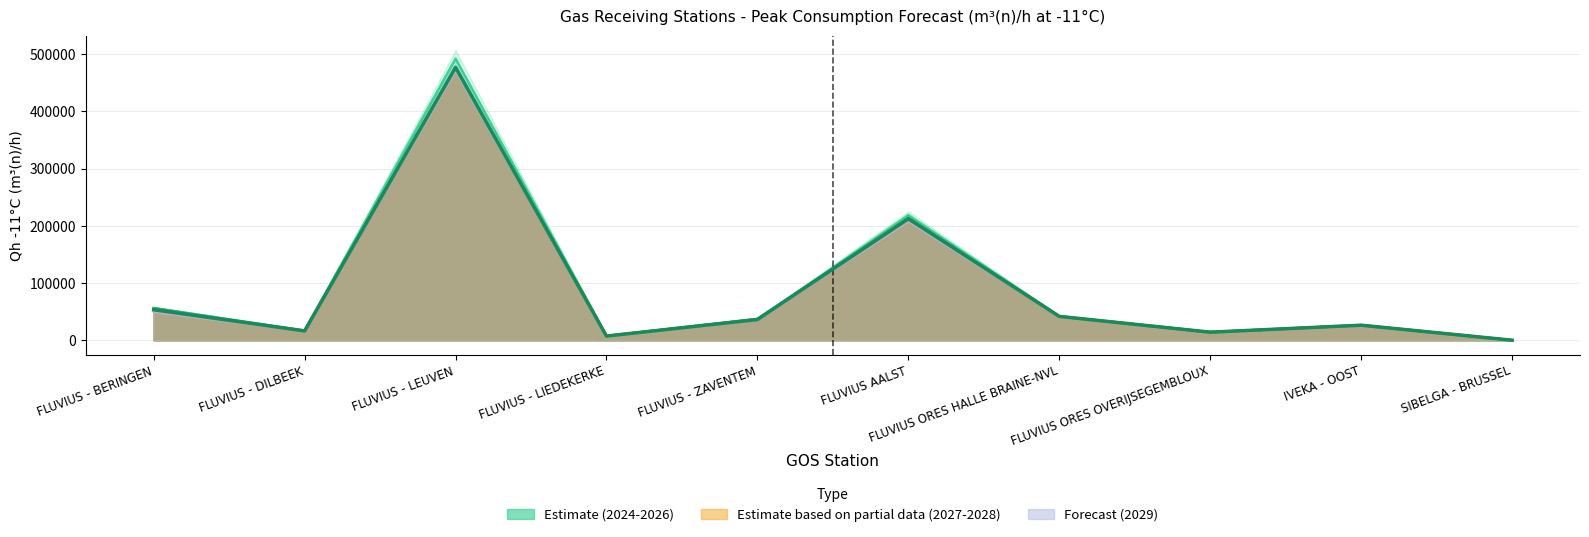

Reading left to right, what are all the values shown in this chart?

FLUVIUS - BERINGEN=53187.7	FLUVIUS - DILBEEK=16256.7	FLUVIUS - LEUVEN=476742.8	FLUVIUS - LIEDEKERKE=7269.7	FLUVIUS - ZAVENTEM=36233.2	FLUVIUS AALST=212151.0	FLUVIUS ORES HALLE BRAINE-NVL=41632.0	FLUVIUS ORES OVERIJSEGEMBLOUX=14042.2	IVEKA - OOST=26218.8	SIBELGA - BRUSSEL=0.0